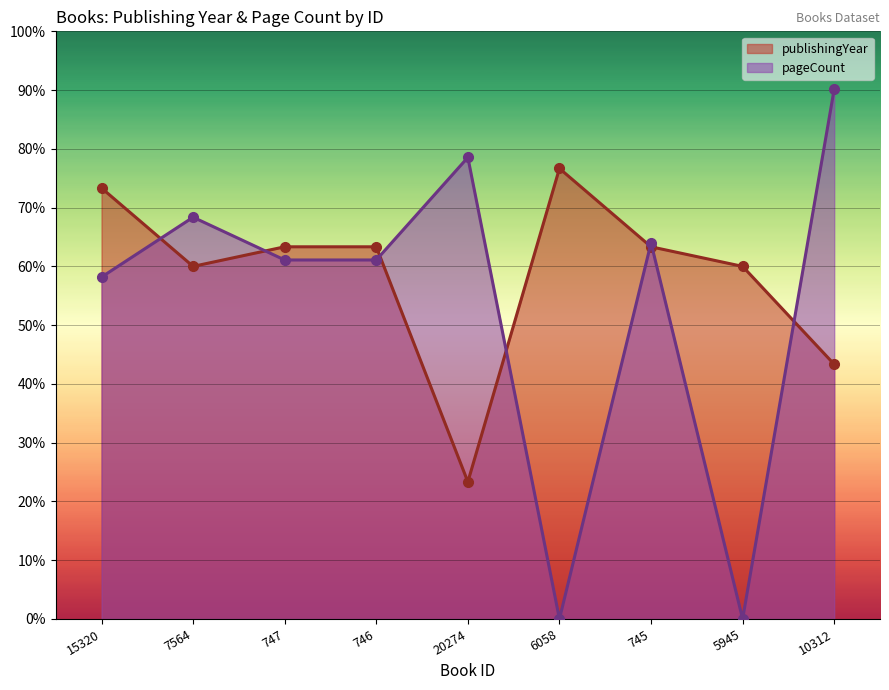

What is the average value of the publishingYear series?

58.5